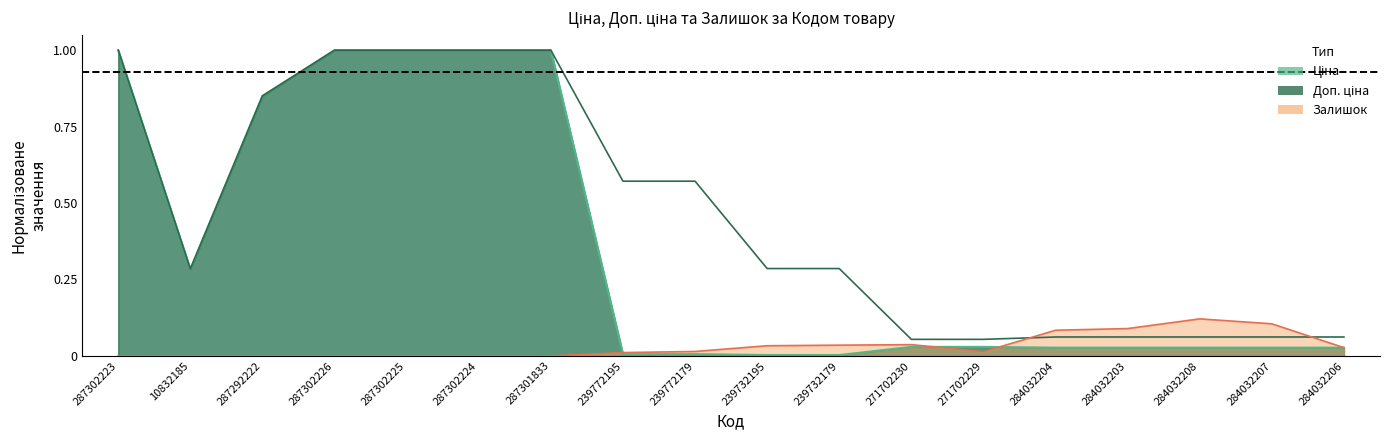

Reading left to right, what are all the values shown in this chart?

Ціна: 287302223=1.0	10832185=0.3	287292222=0.9	287302226=1.0	287302225=1.0	287302224=1.0	287301833=1.0	239772195=0.0	239772179=0.0	239732195=0.0	239732179=0.0	271702230=0.0	271702229=0.0	284032204=0.0	284032203=0.0	284032208=0.0	284032207=0.0	284032206=0.0
Доп. ціна: 287302223=1.0	10832185=0.3	287292222=0.9	287302226=1.0	287302225=1.0	287302224=1.0	287301833=1.0	239772195=0.6	239772179=0.6	239732195=0.3	239732179=0.3	271702230=0.1	271702229=0.1	284032204=0.1	284032203=0.1	284032208=0.1	284032207=0.1	284032206=0.1
Залишок: 287302223=0.0	10832185=0.0	287292222=0.0	287302226=0.0	287302225=0.0	287302224=0.0	287301833=0.0	239772195=0.0	239772179=0.0	239732195=0.0	239732179=0.0	271702230=0.0	271702229=0.0	284032204=0.1	284032203=0.1	284032208=0.1	284032207=0.1	284032206=0.0